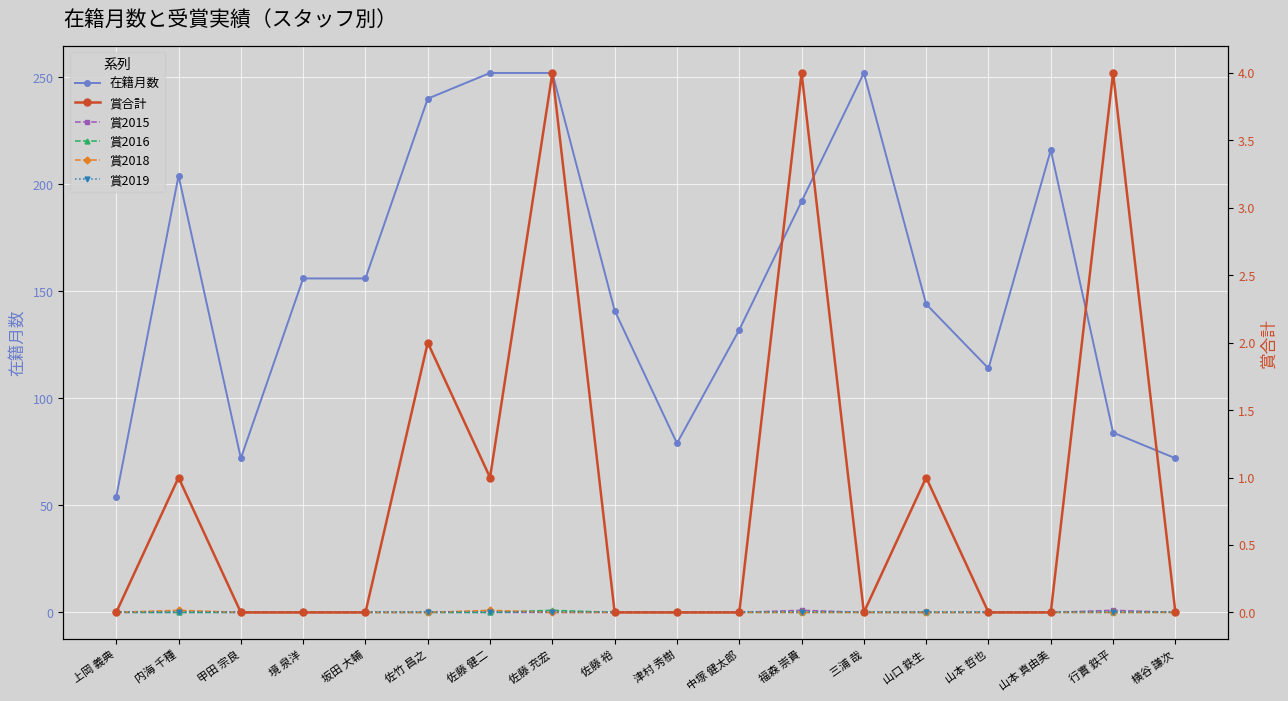

Rank the categories by 賞2016 value from highest to lowest.

佐藤 充宏, 上岡 義典, 内海 千種, 甲田 宗良, 境 泉洋, 坂田 大輔, 佐竹 昌之, 佐藤 健二, 佐藤 裕, 津村 秀樹, 中塚 健太郎, 福森 崇貴, 三浦 哉, 山口 鉄生, 山本 哲也, 山本 真由美, 行實 鉄平, 横谷 謙次